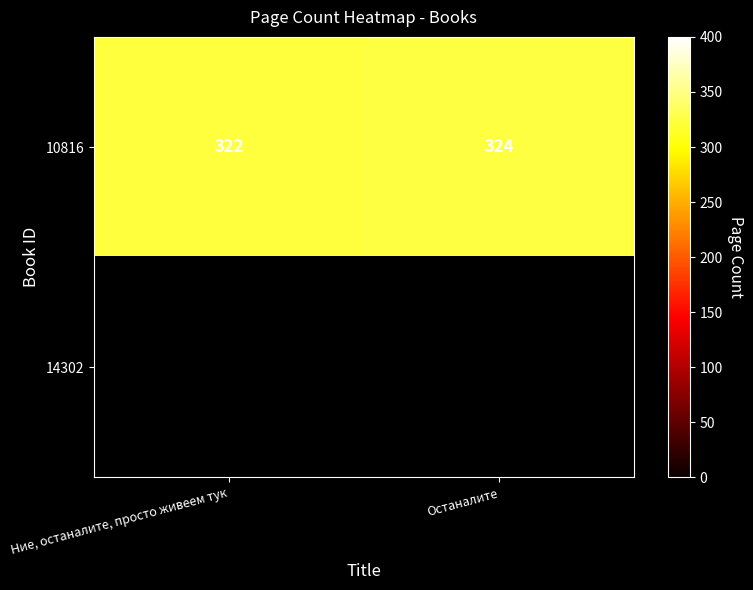

At how many categories does at least one series exceed 322?

1